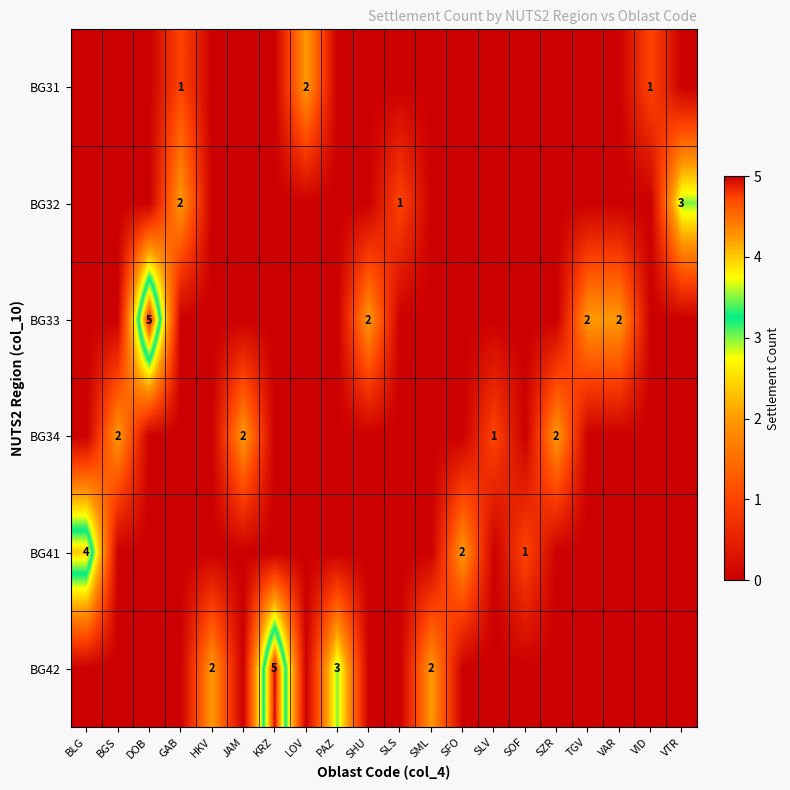

The value of BG32 at SLS is 1. True or false?

True